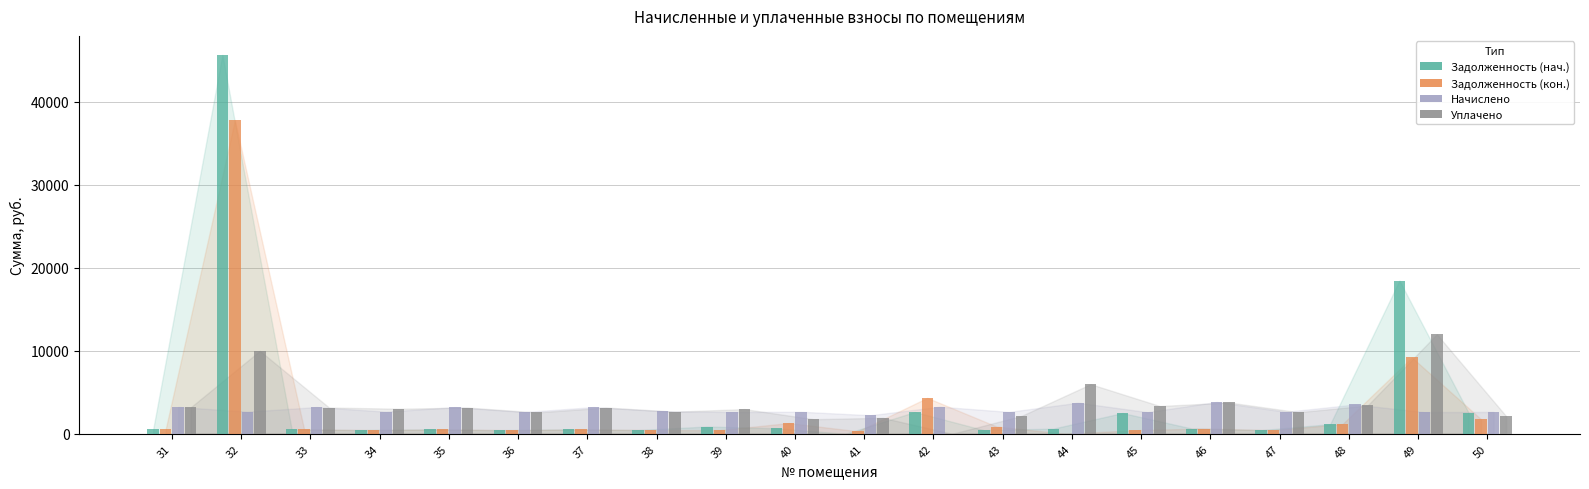

How many values in the Уплачено series exceed 3162?

10